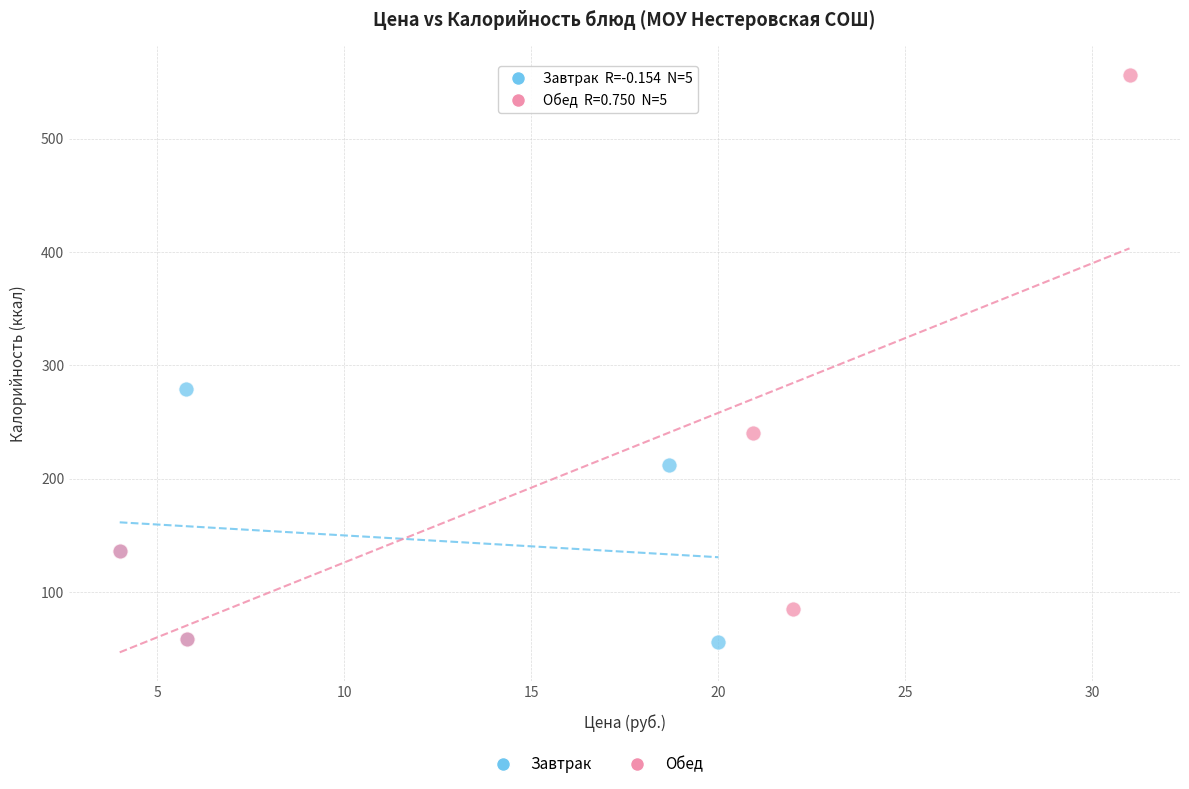

Which series reaches the maximum Y coordinate?

Обед